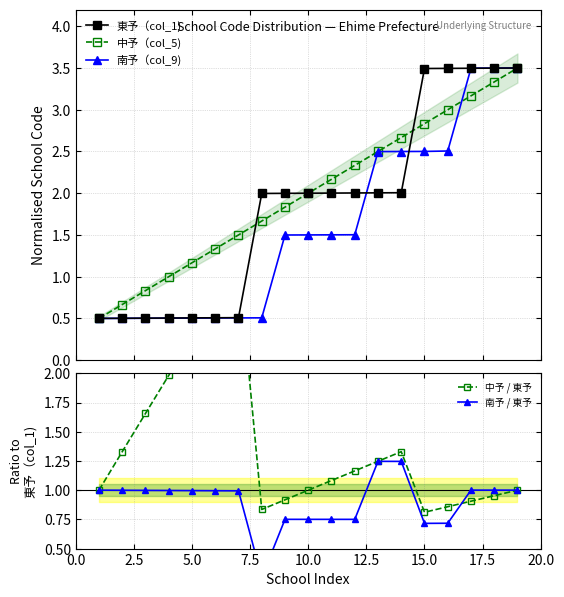

What is the value of the 中予 / 東予 point at the 11th from the left?

1.1